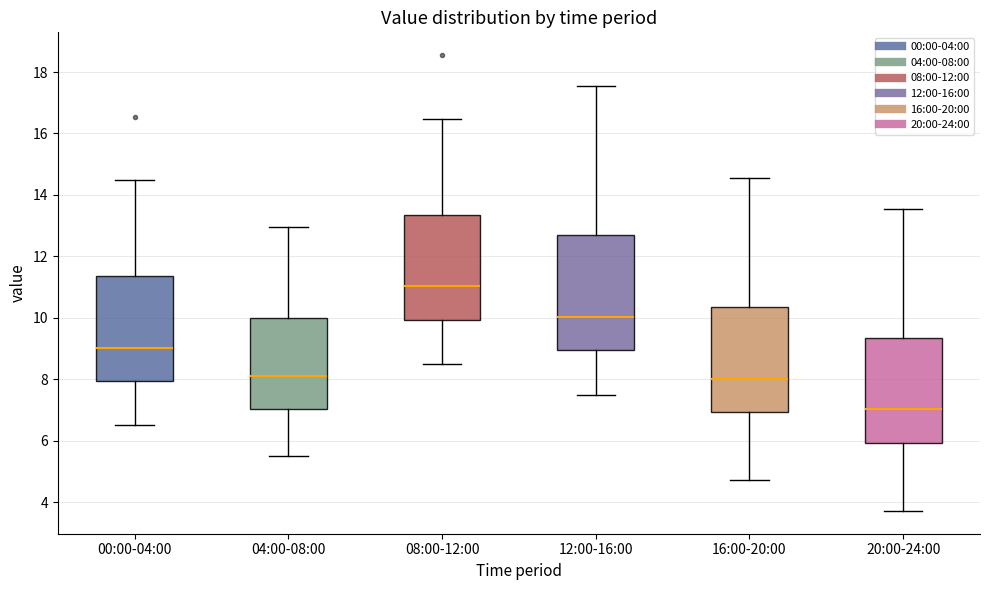

Which box's median line is the lowest?

20:00-24:00